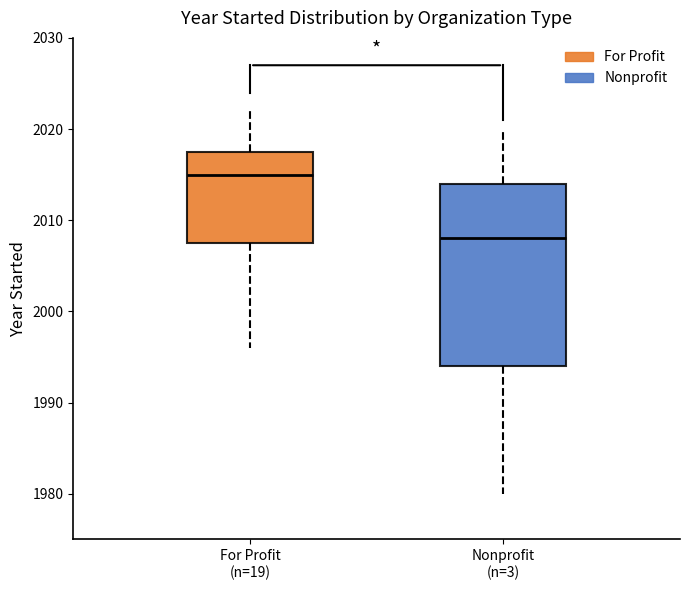

Reading left to right, read every box against the y-axis: the position of its median line, the range the box covers, and the ends of its whiskers. The values are not printed on the chart, so give them approximately, as read against the axis.

For Profit (n=19): median 2015, box 2008 to 2018, whiskers 1996 to 2022
Nonprofit (n=3): median 2008, box 1994 to 2014, whiskers 1980 to 2020